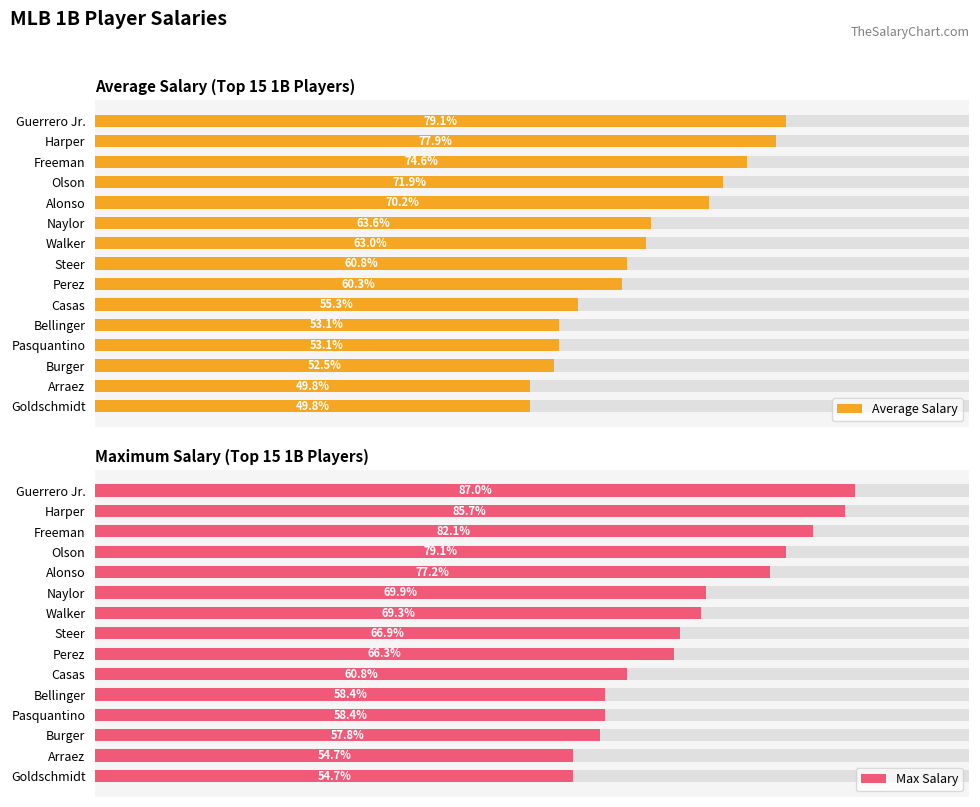

Which series has the largest total across all categories?

Max Salary